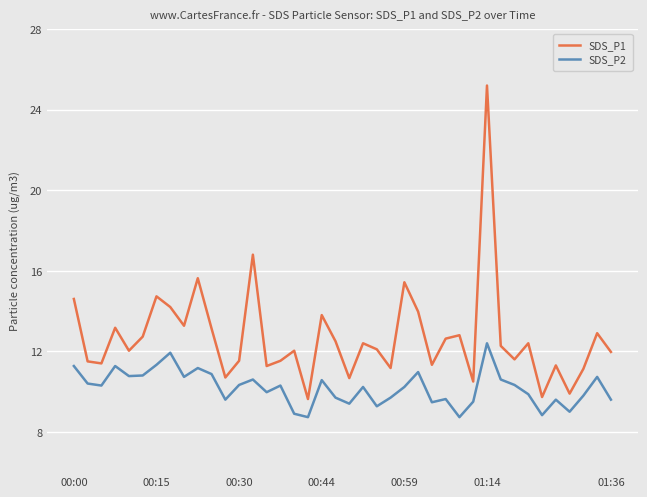

How many interior local peaks does the SDS_P1 series have?

13